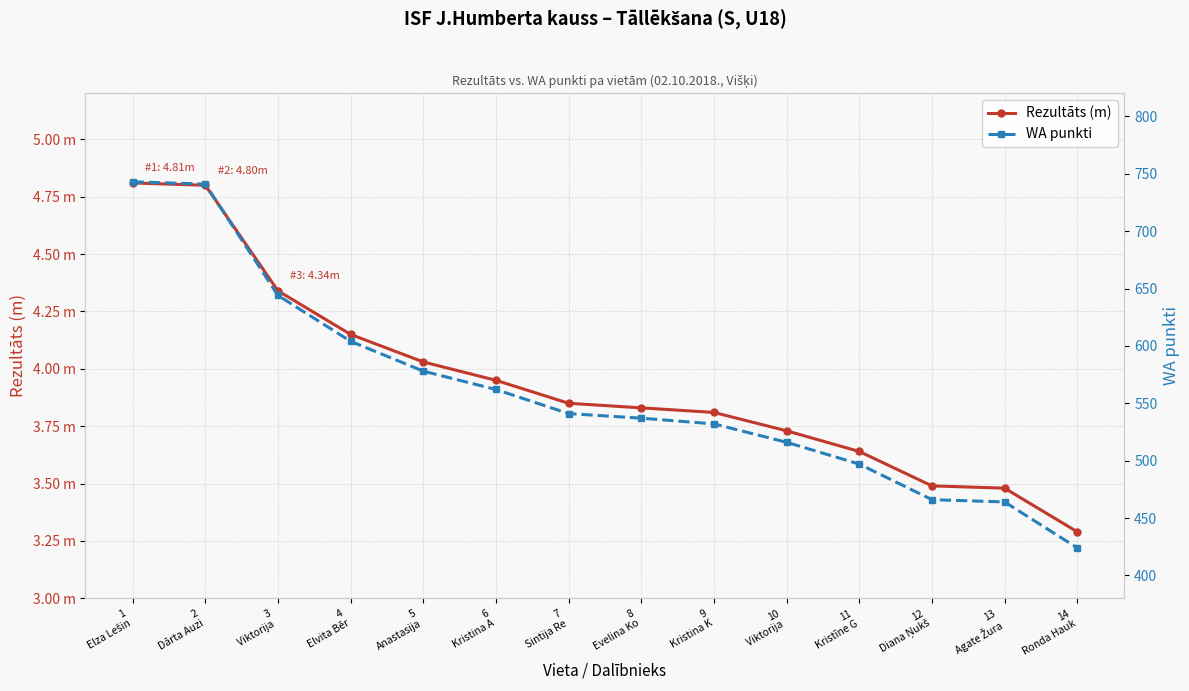

What is the value of the WA punkti point at the 6th from the left?

562.0